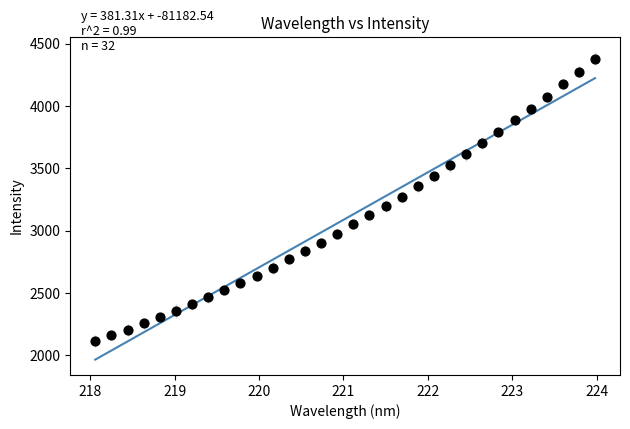

What is the range of Y values (max minus min)?

2262.8